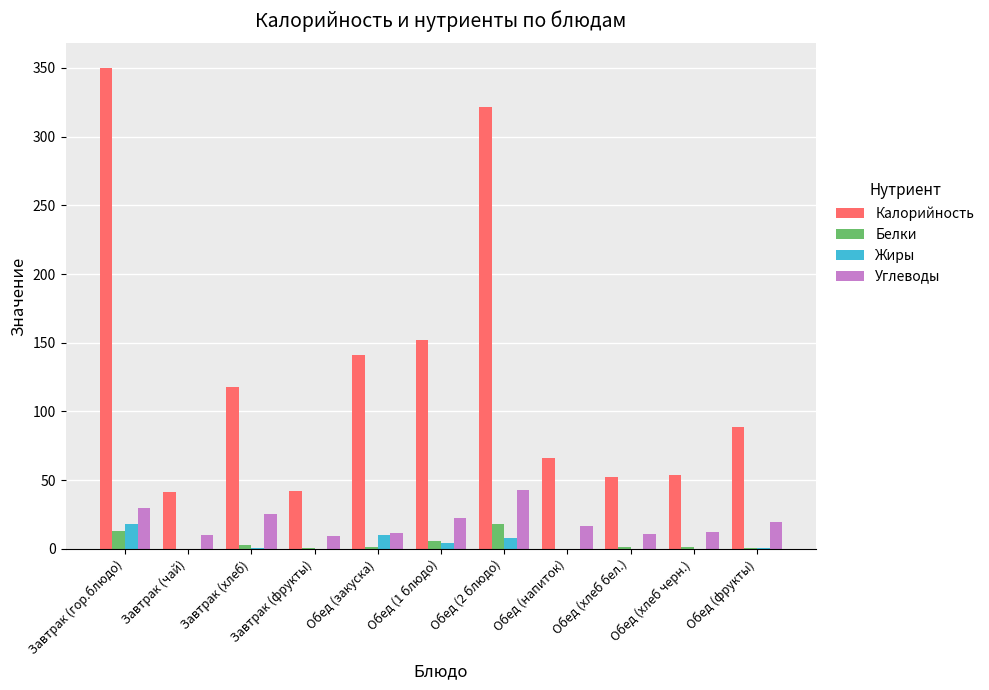

Which series changed the most between Завтрак (гор.блюдо) and Завтрак (фрукты)?

Калорийность